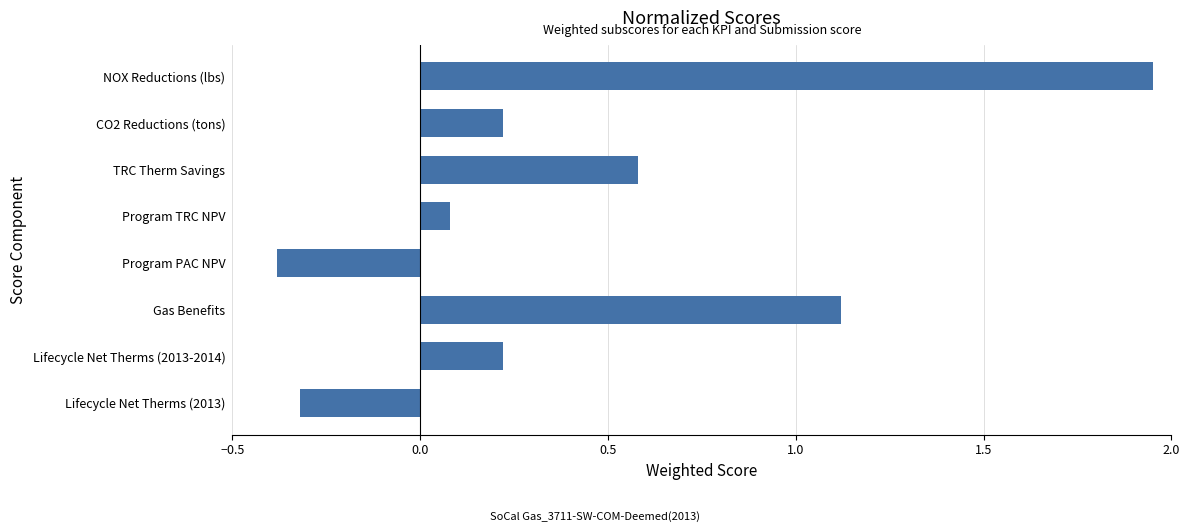

The value at Gas Benefits is 0.6. True or false?

False